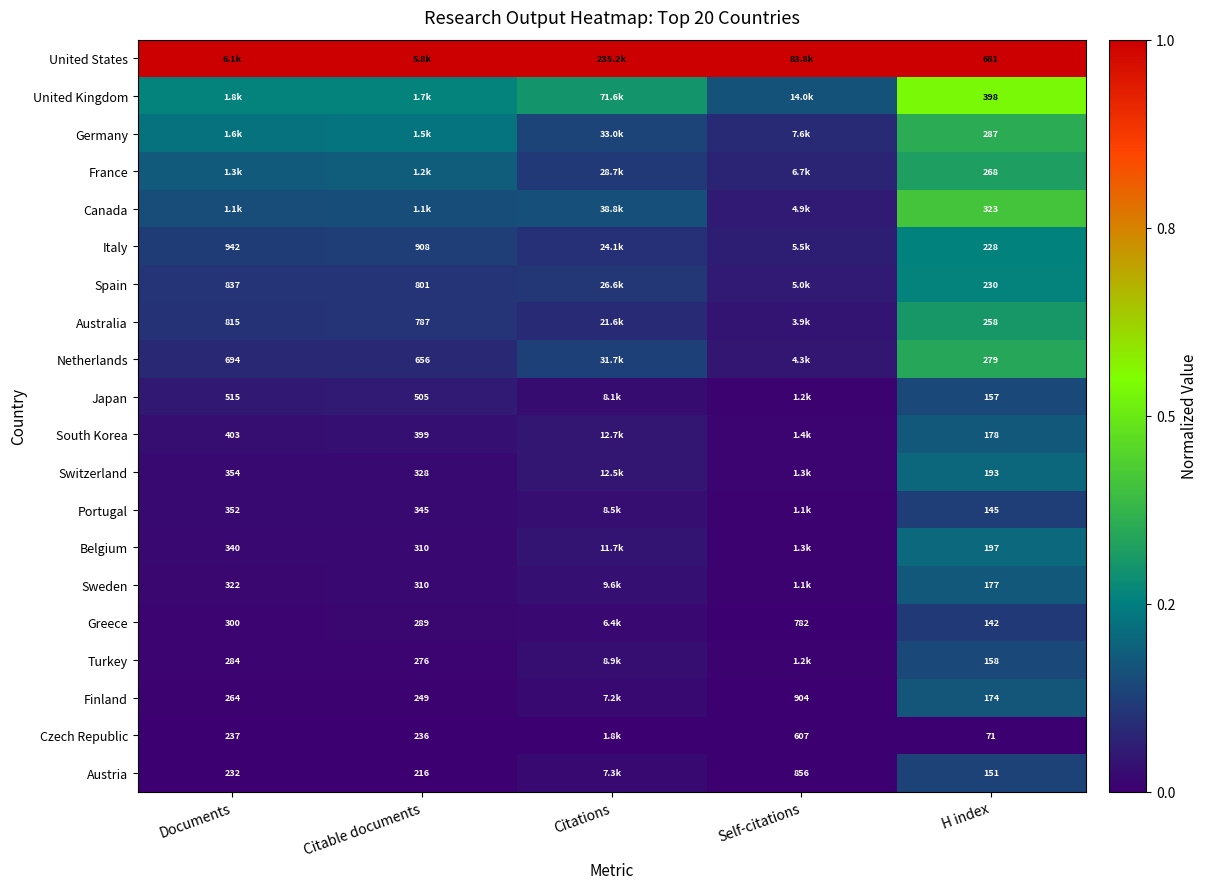

Which category has the lowest value in the Switzerland series?

Self-citations